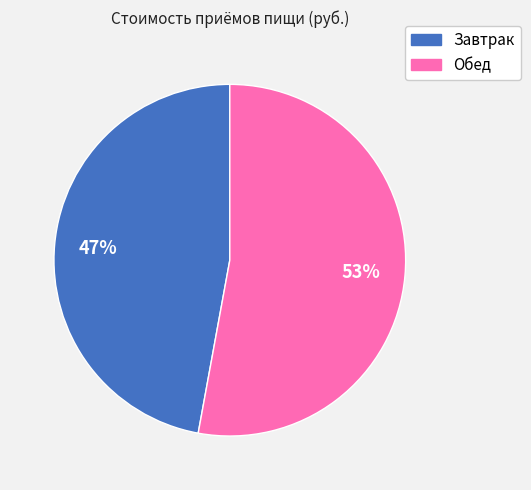

To the nearest percent, what is the average slice percentage?

50%